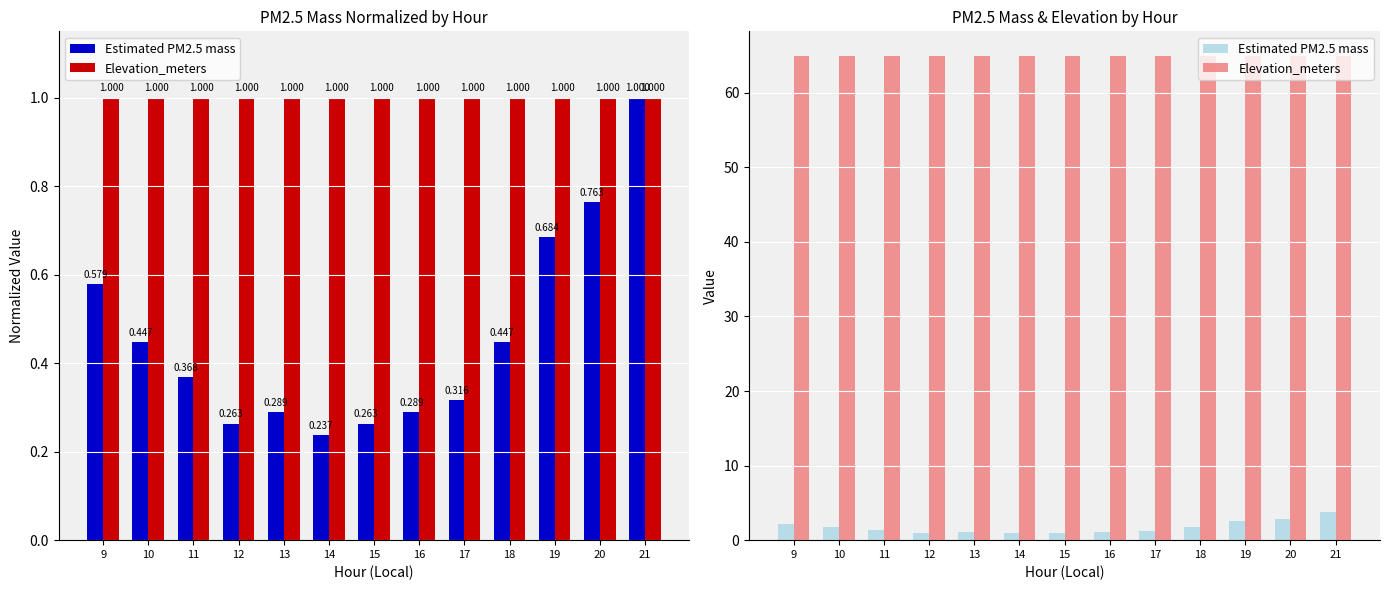

What is the highest value of the Estimated PM2.5 mass series?

3.8